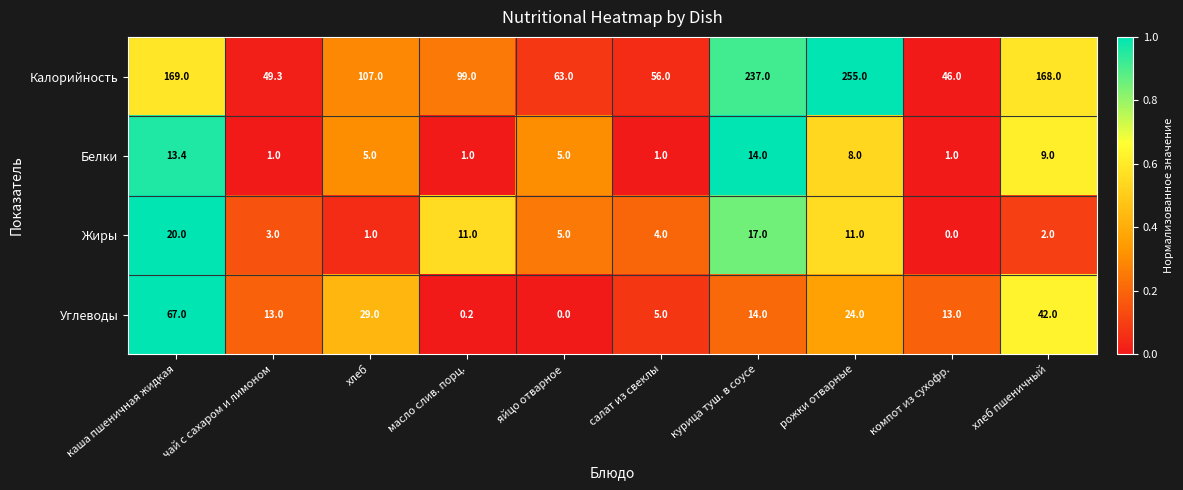

Where does the Белки series first go above 5?

каша пшеничная жидкая